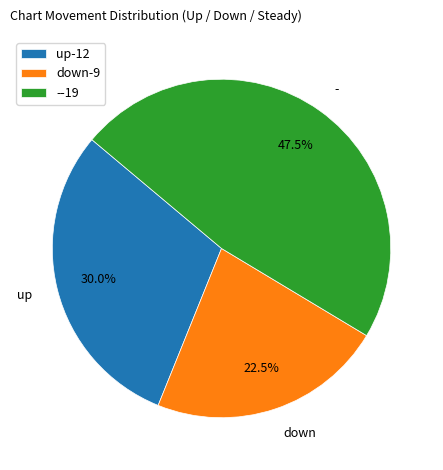

What percentage is the up slice, to the nearest percent?

30%